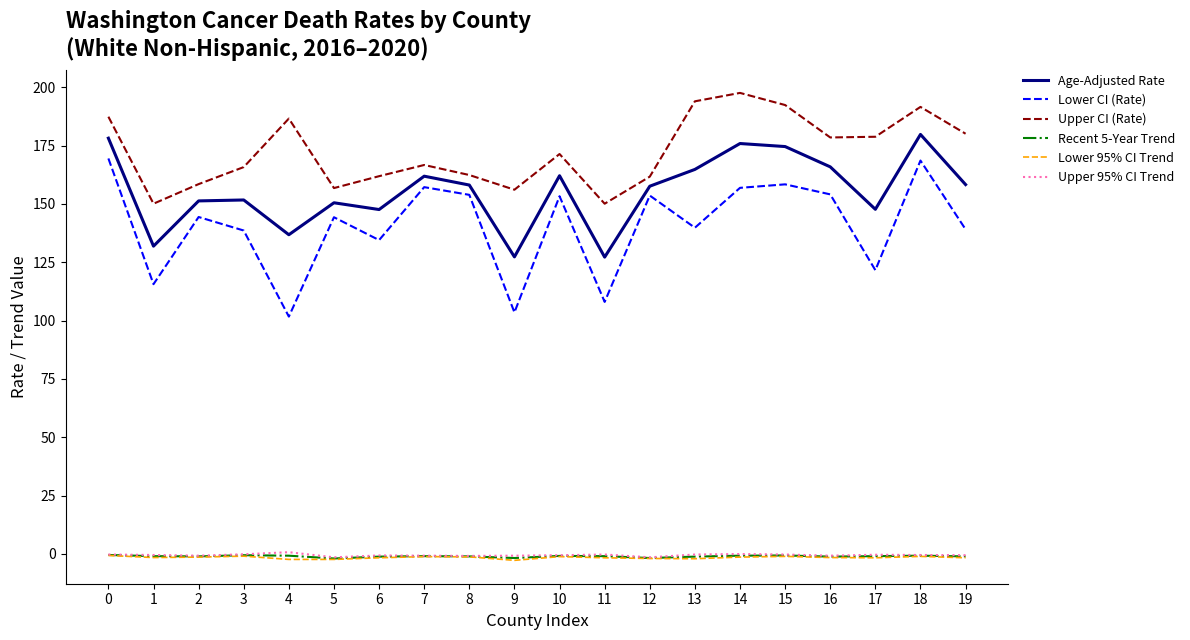

True or false: Lower CI (Rate) and Upper 95% CI Trend intersect in this chart.

False